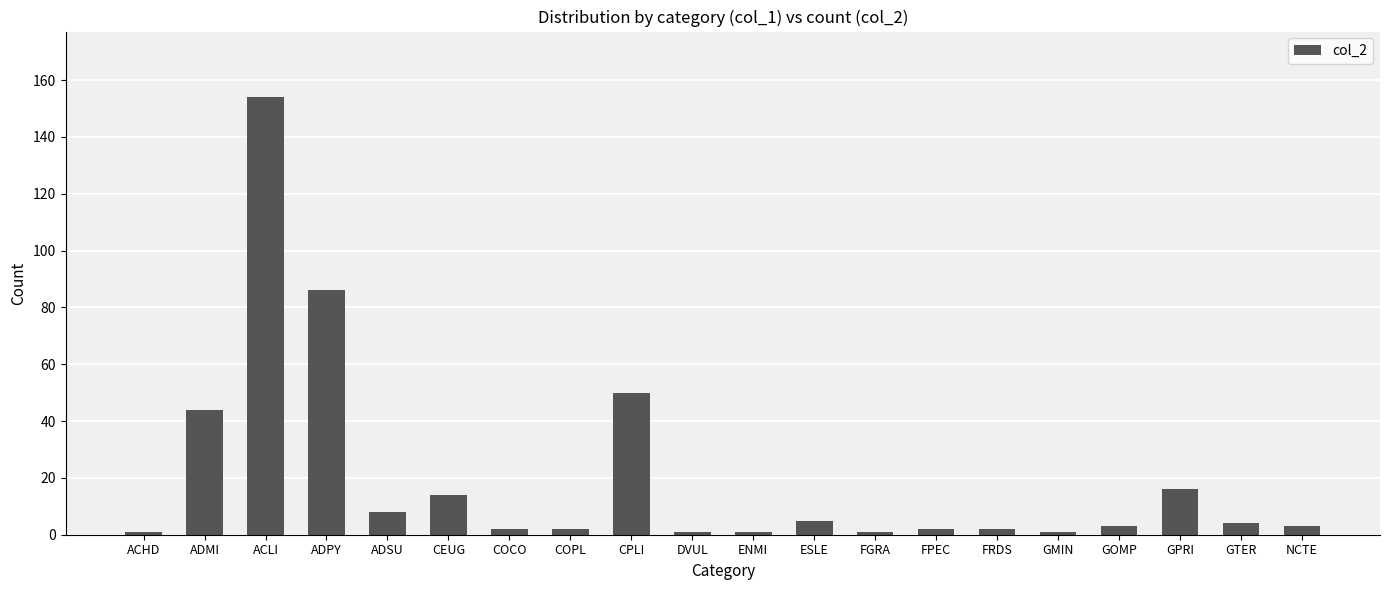

Reading left to right, extract all data points from this chart.

ACHD=1	ADMI=44	ACLI=154	ADPY=86	ADSU=8	CEUG=14	COCO=2	COPL=2	CPLI=50	DVUL=1	ENMI=1	ESLE=5	FGRA=1	FPEC=2	FRDS=2	GMIN=1	GOMP=3	GPRI=16	GTER=4	NCTE=3